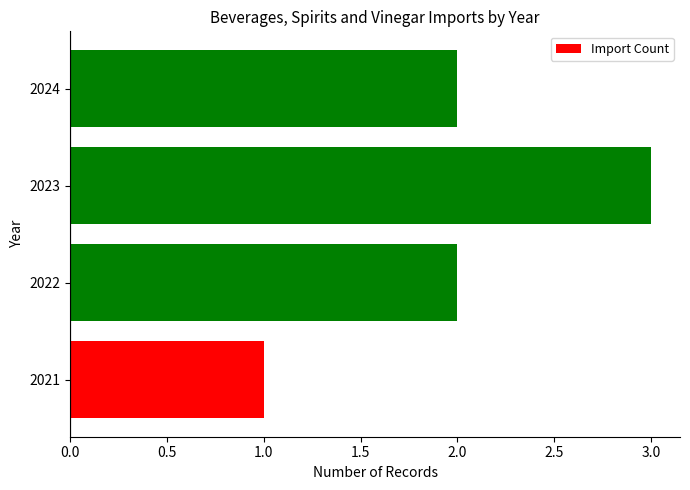

Are the bars grouped side by side (vs. stacked)?

No